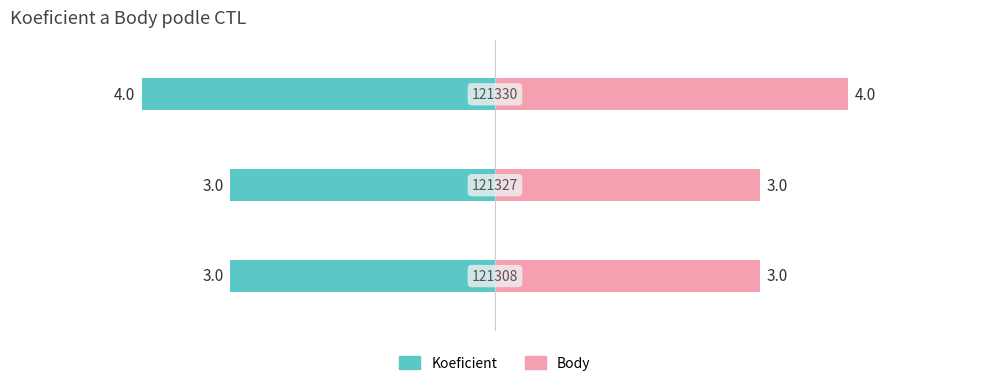

What is the approximate value of Body at 0?

3